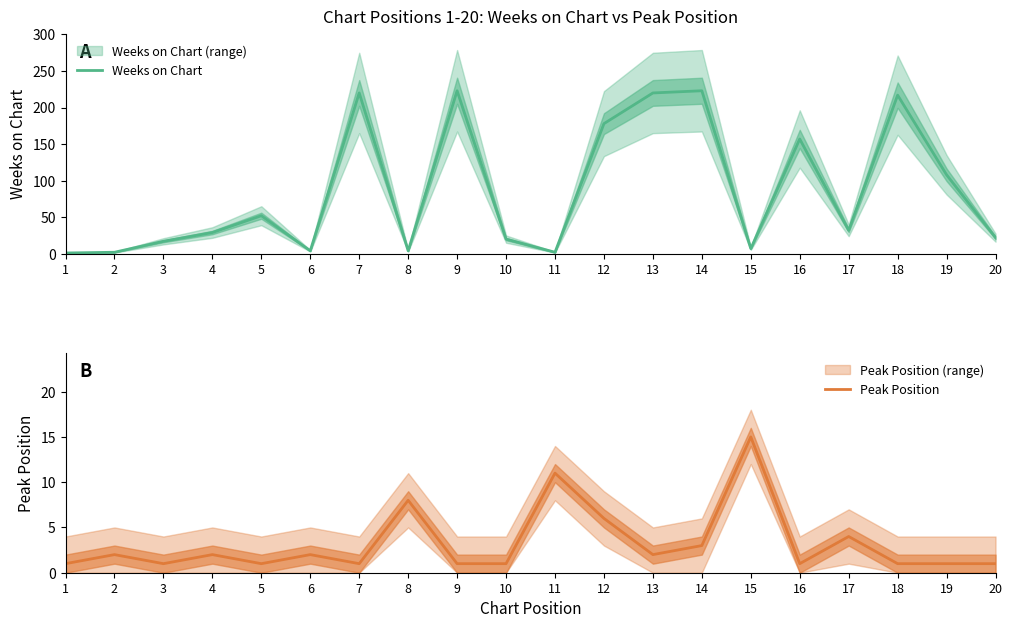

How many interior local peaks does the Peak Position series have?

7